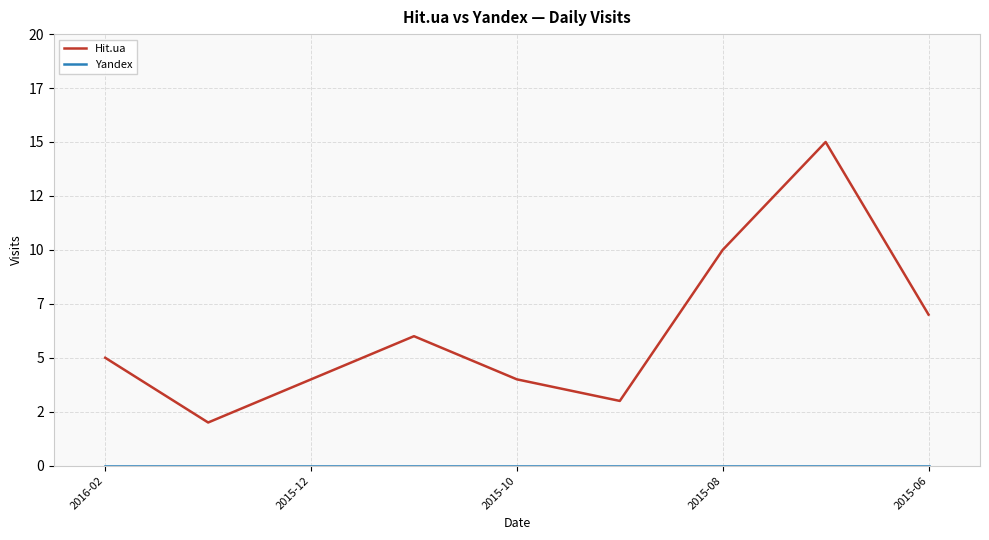

Does the chart display data point markers on the line(s)?

No